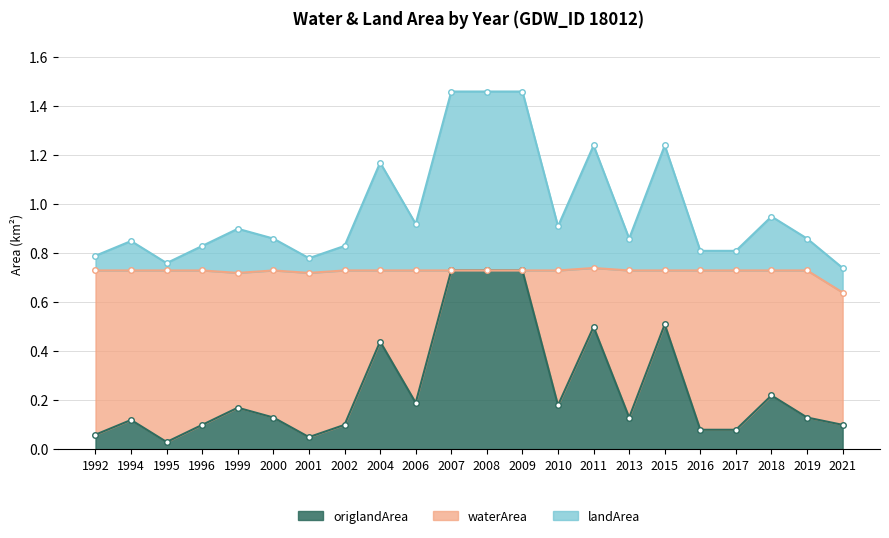

The value of origlandArea at 2007 is 1.0. True or false?

False